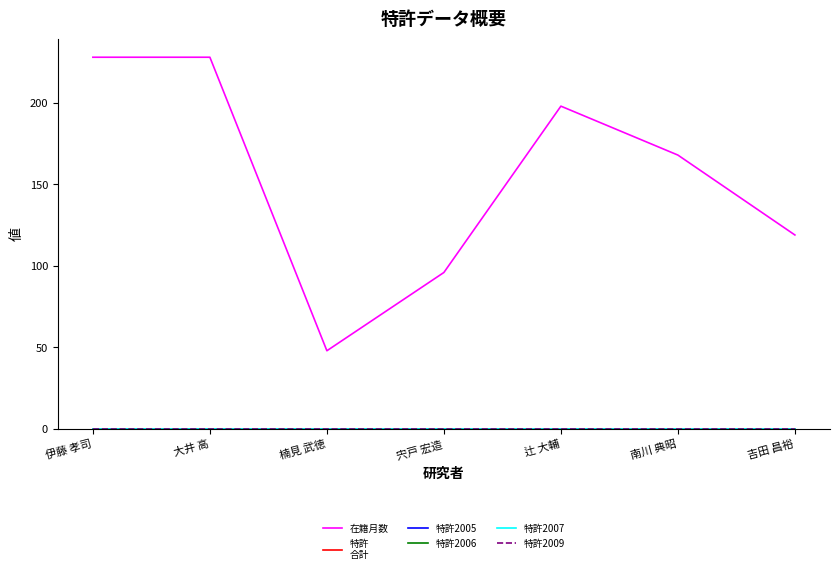

What is the total value across all series at 吉田 昌裕?

119